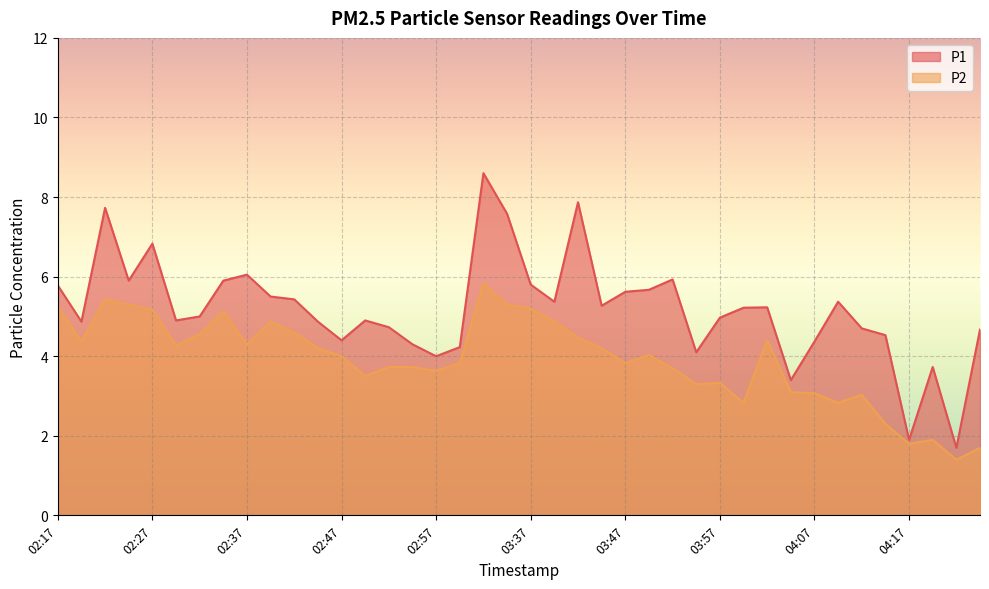

What are all the series names shown in the legend?

P1, P2